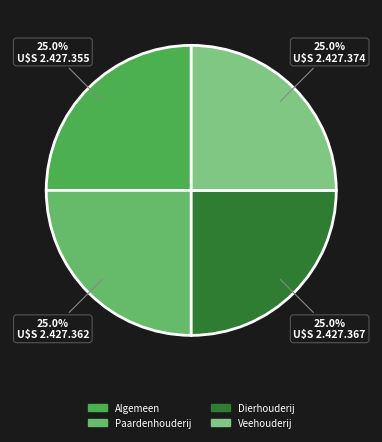

What portion of the pie excludes Paardenhouderij?

75.0%